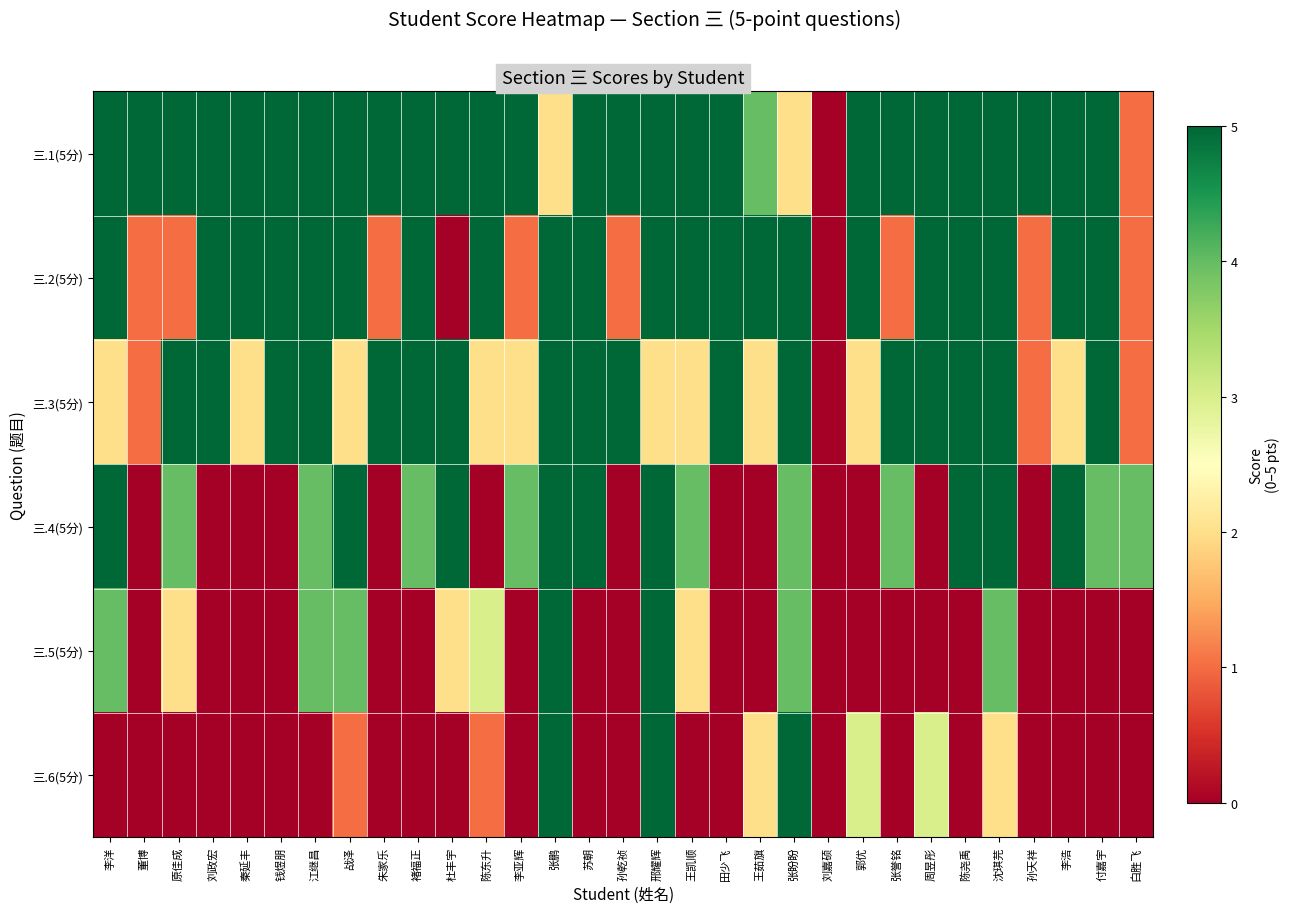

Which series has the largest total across all categories?

三.1(5分)